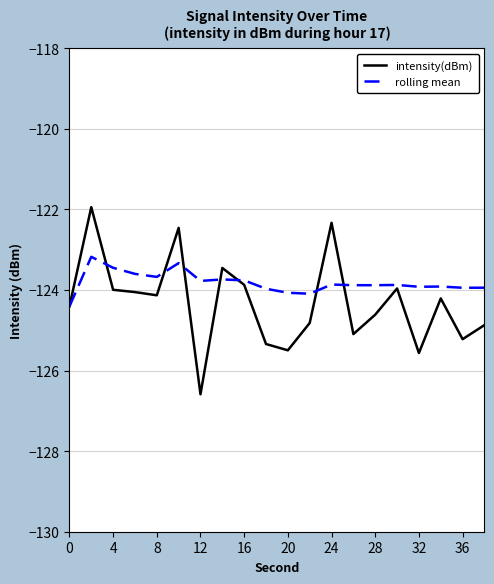

Which series has the largest total across all categories?

rolling mean